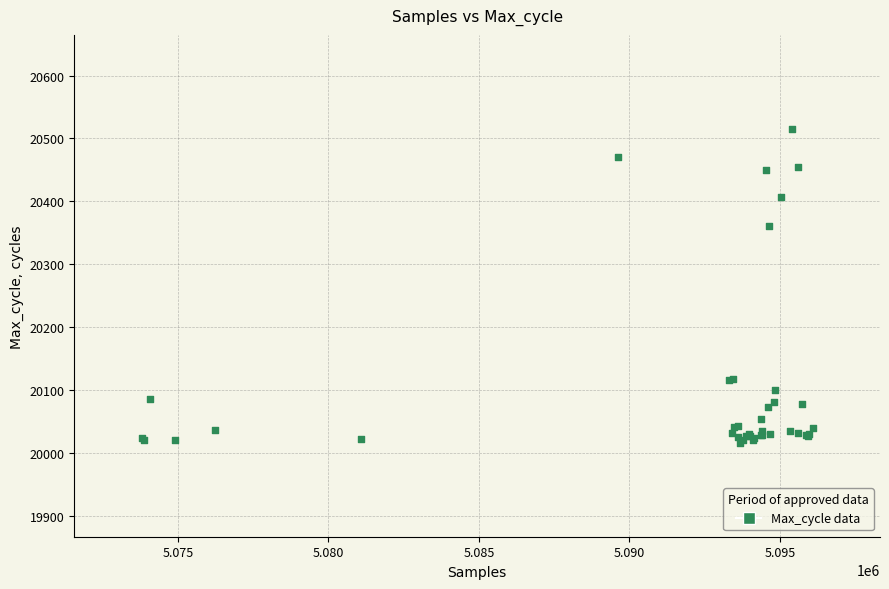

What Y value in the scatter plot is closest to 20265?

20360